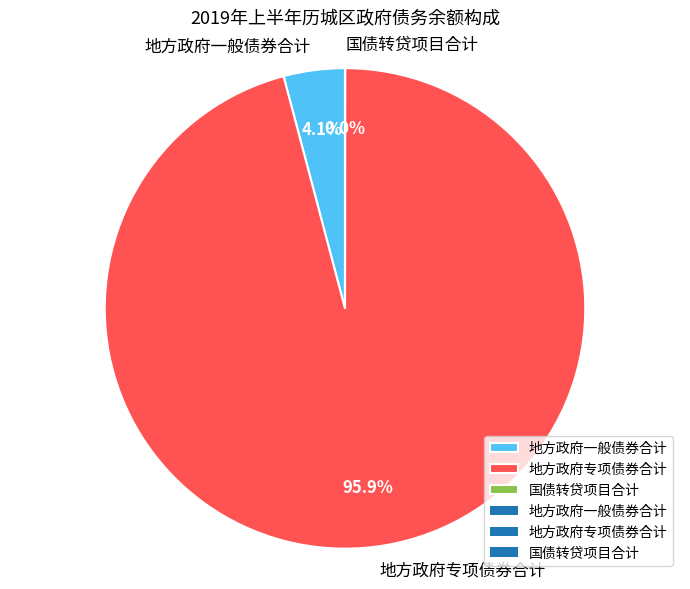

Is there a majority slice in this chart?

Yes